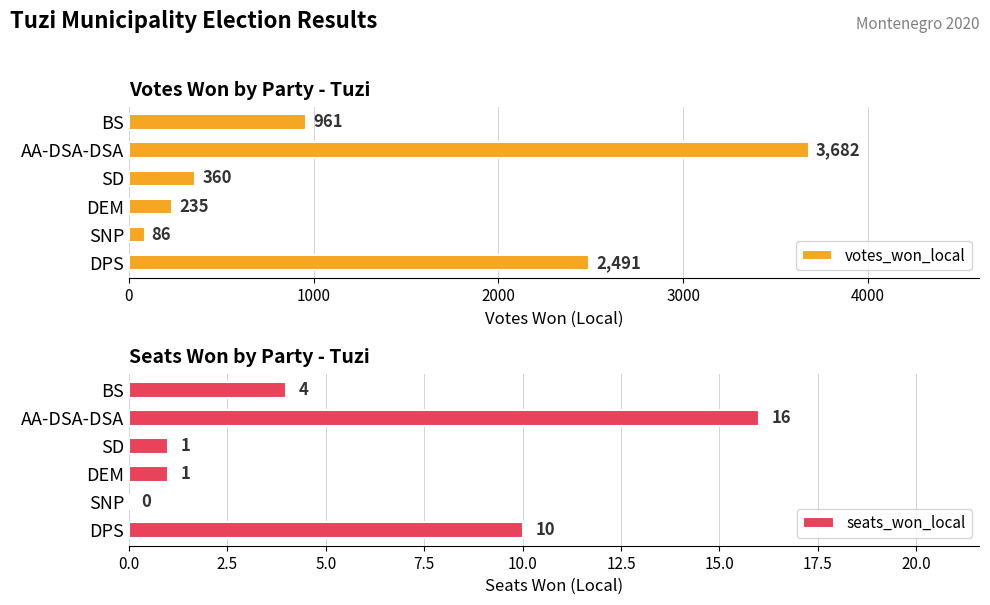

What is the difference between the maximum and minimum values in the seats_won_local series?

16